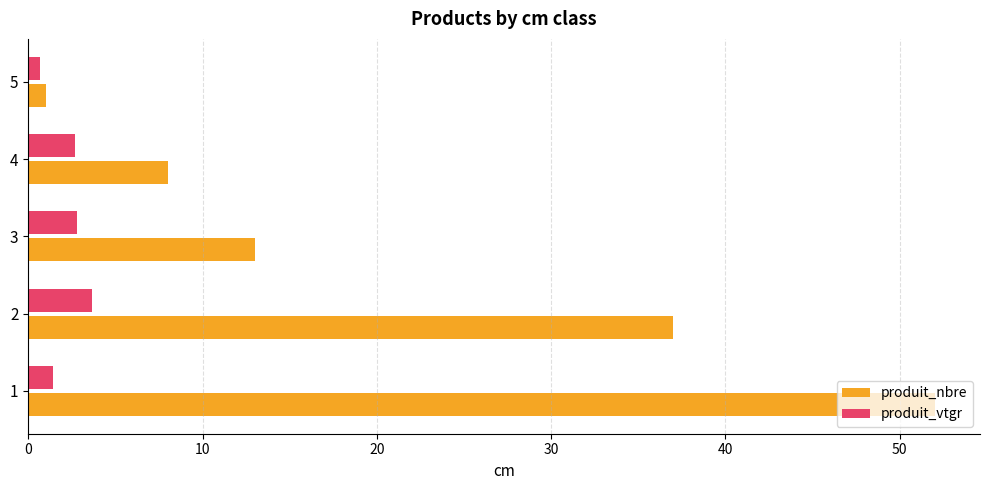

How many values in the produit_vtgr series exceed 2?

3